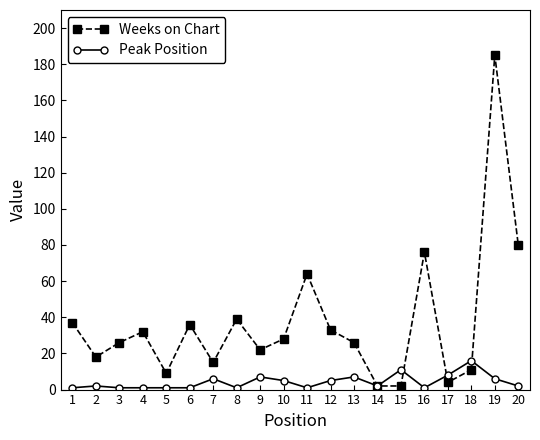

True or false: Weeks on Chart has a value of 29 at 20.

False